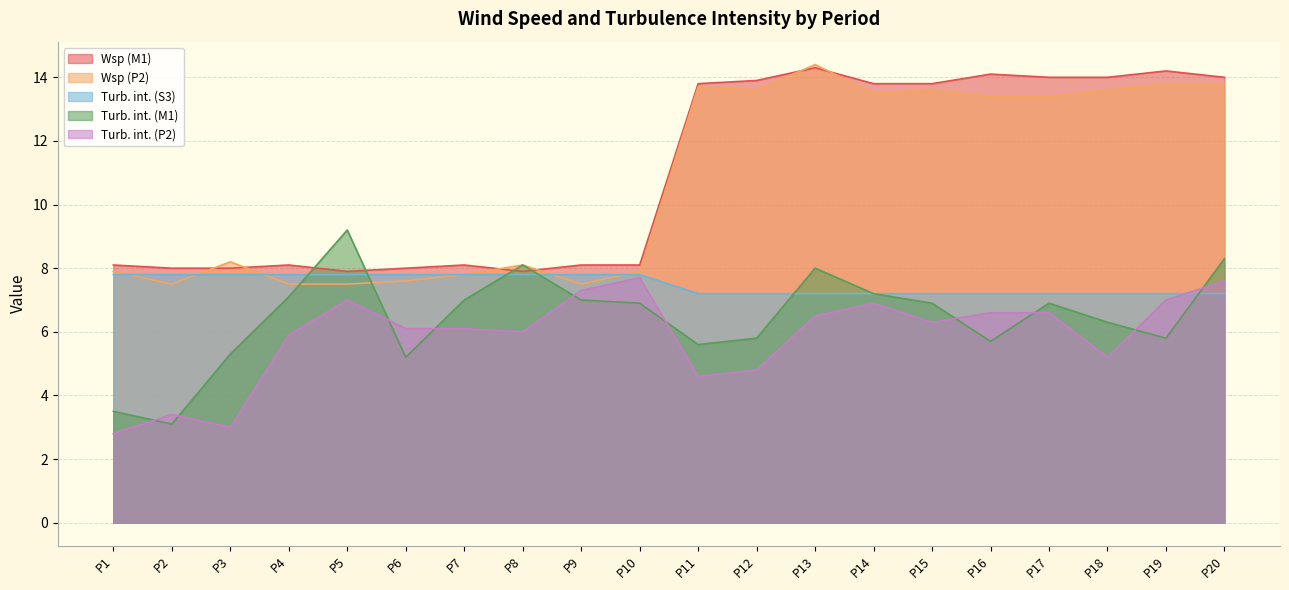

What is the sum of the Wsp (P2) values at P9 and P19?

21.3